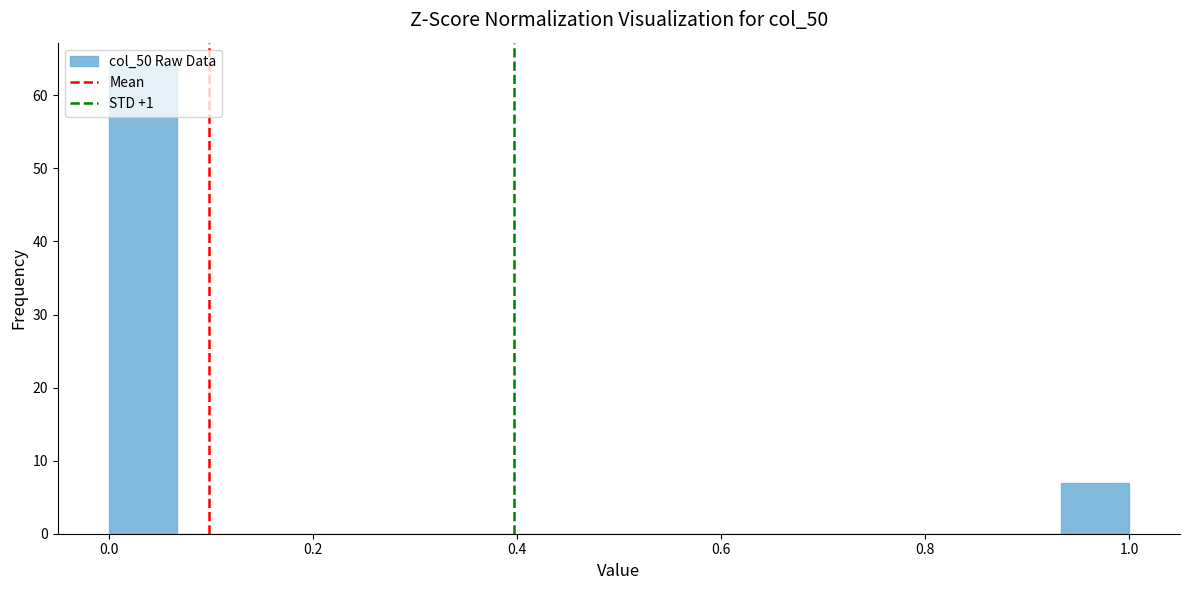

Read against the x-axis, roughly where is the centre of the tallest bar?

0.04